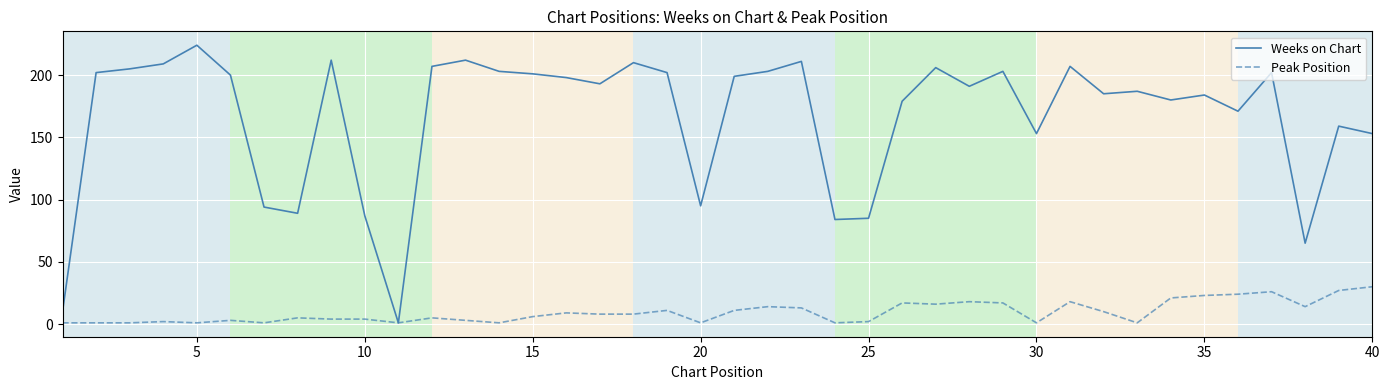

Reading left to right, transcribe all the data shown in this chart.

Weeks on Chart: 10	202	205	209	224	200	94	89	212	87	1	207	212	203	201	198	193	210	202	95	199	203	211	84	85	179	206	191	203	153	207	185	187	180	184	171	202	65	159	153
Peak Position: 1	1	1	2	1	3	1	5	4	4	1	5	3	1	6	9	8	8	11	1	11	14	13	1	2	17	16	18	17	1	18	10	1	21	23	24	26	14	27	30